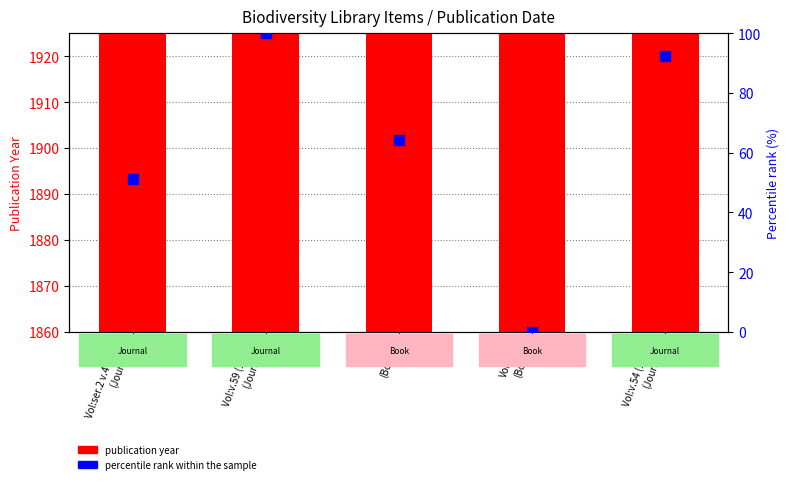

What are all the series names shown in the legend?

publication year, percentile rank within the sample